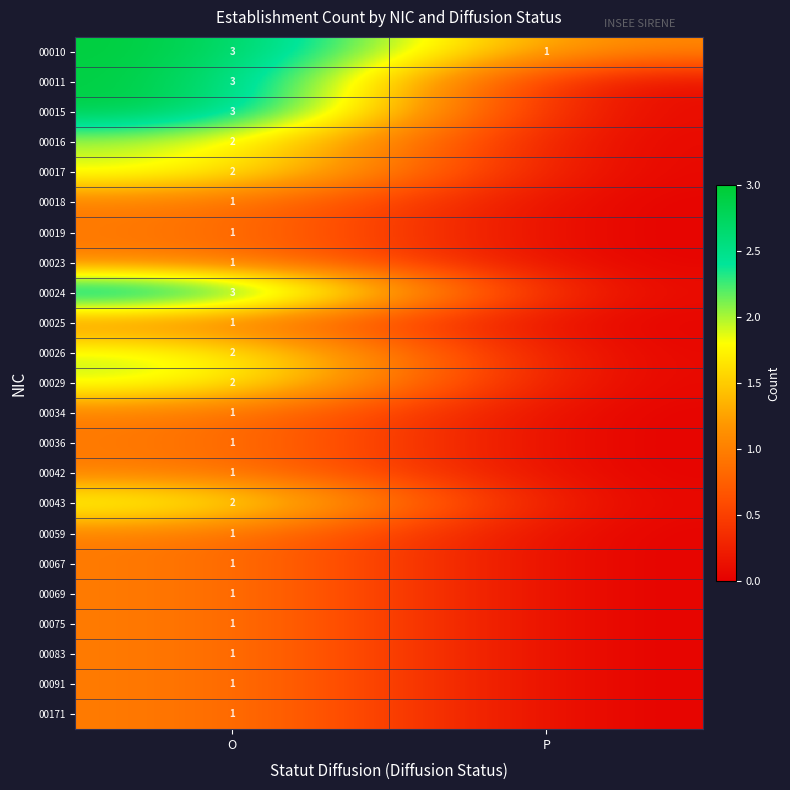

Is it true that 00024 equals 1 at O?

False